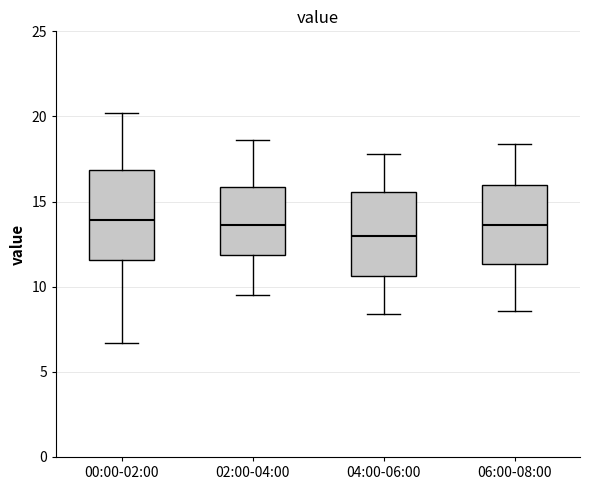

Reading left to right, read every box against the y-axis: the position of its median line, the range the box covers, and the ends of its whiskers. The values are not printed on the chart, so give them approximately, as read against the axis.

00:00-02:00: median 14.0, box 11.5 to 17.0, whiskers 6.5 to 20.0
02:00-04:00: median 13.5, box 12.0 to 16.0, whiskers 9.5 to 18.5
04:00-06:00: median 13.0, box 10.5 to 15.5, whiskers 8.5 to 18.0
06:00-08:00: median 13.5, box 11.5 to 16.0, whiskers 8.5 to 18.5